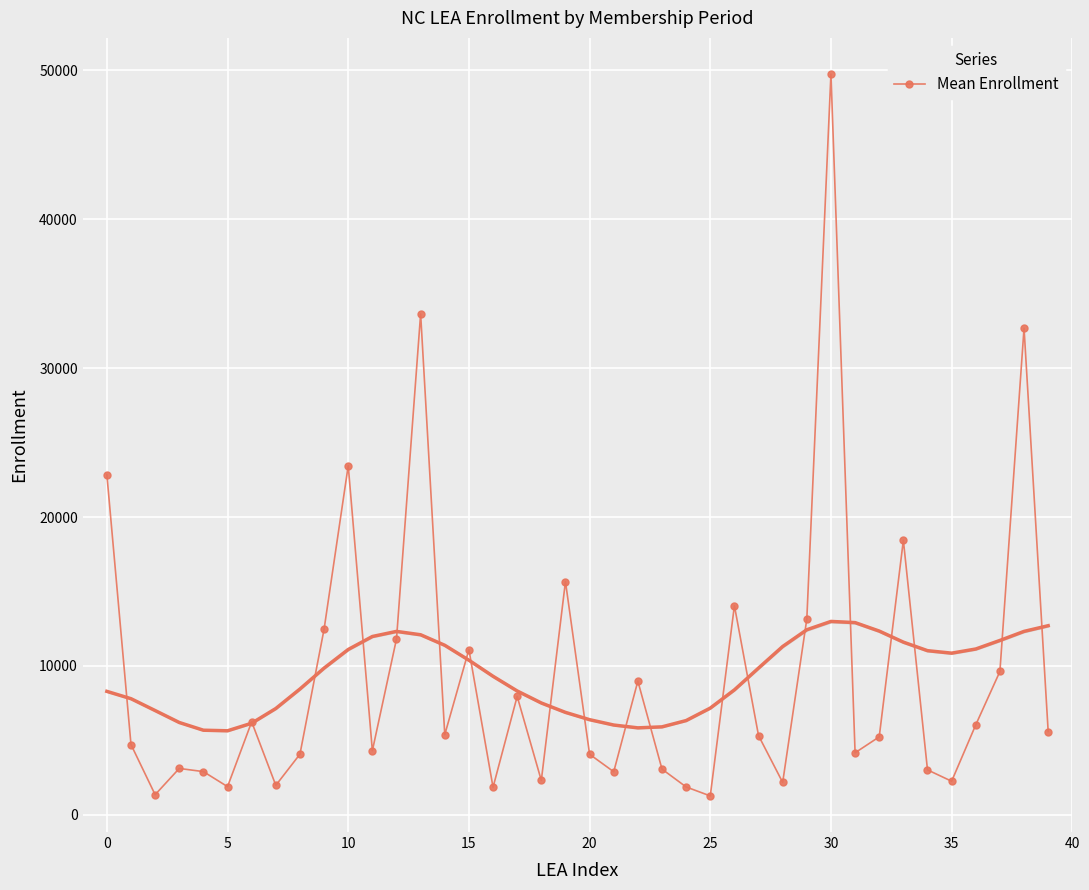

Is this an area chart (filled region under the line)?

No